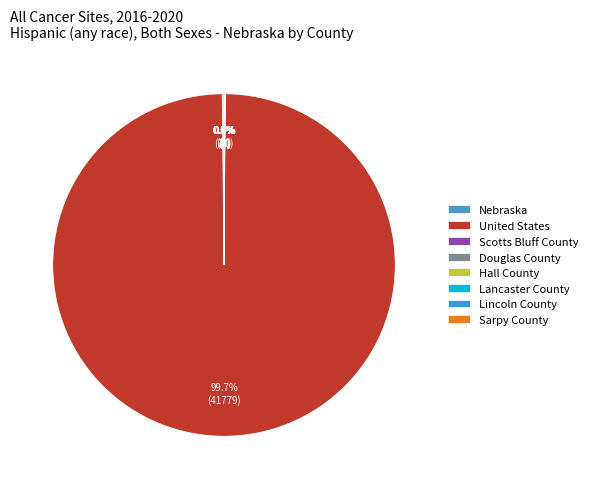

True or false: Douglas County accounts for 1% of the total.

False